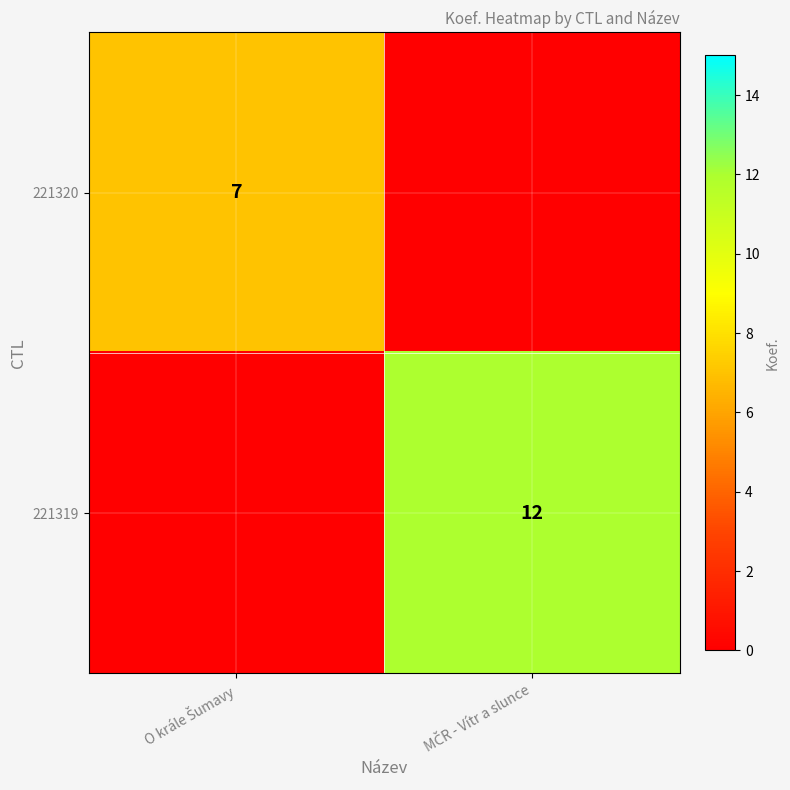

The 221320 series shows 0 at MČR - Vítr a slunce. True or false?

True